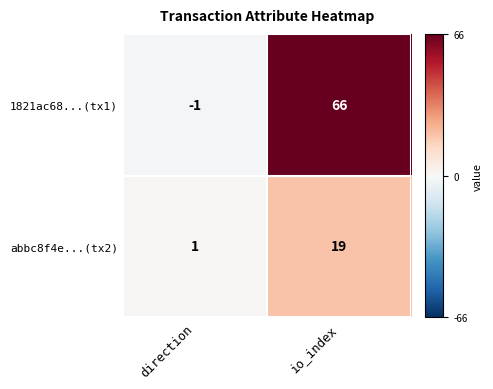

Which series has the largest total across all categories?

1821ac68...(tx1)